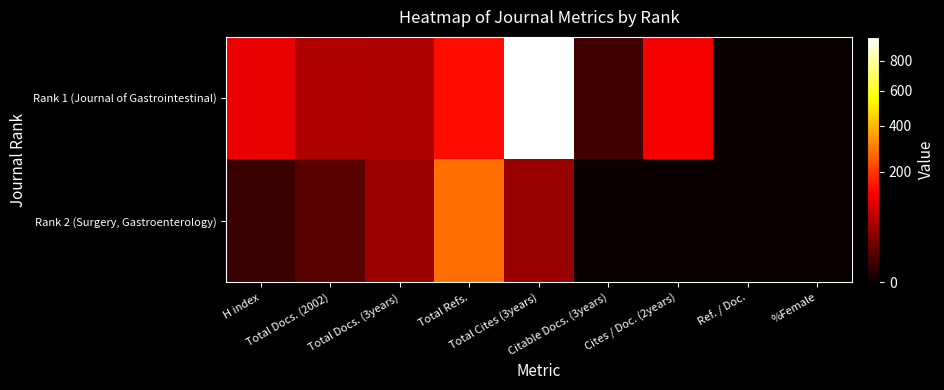

At how many categories does at least one series exceed 371?

1